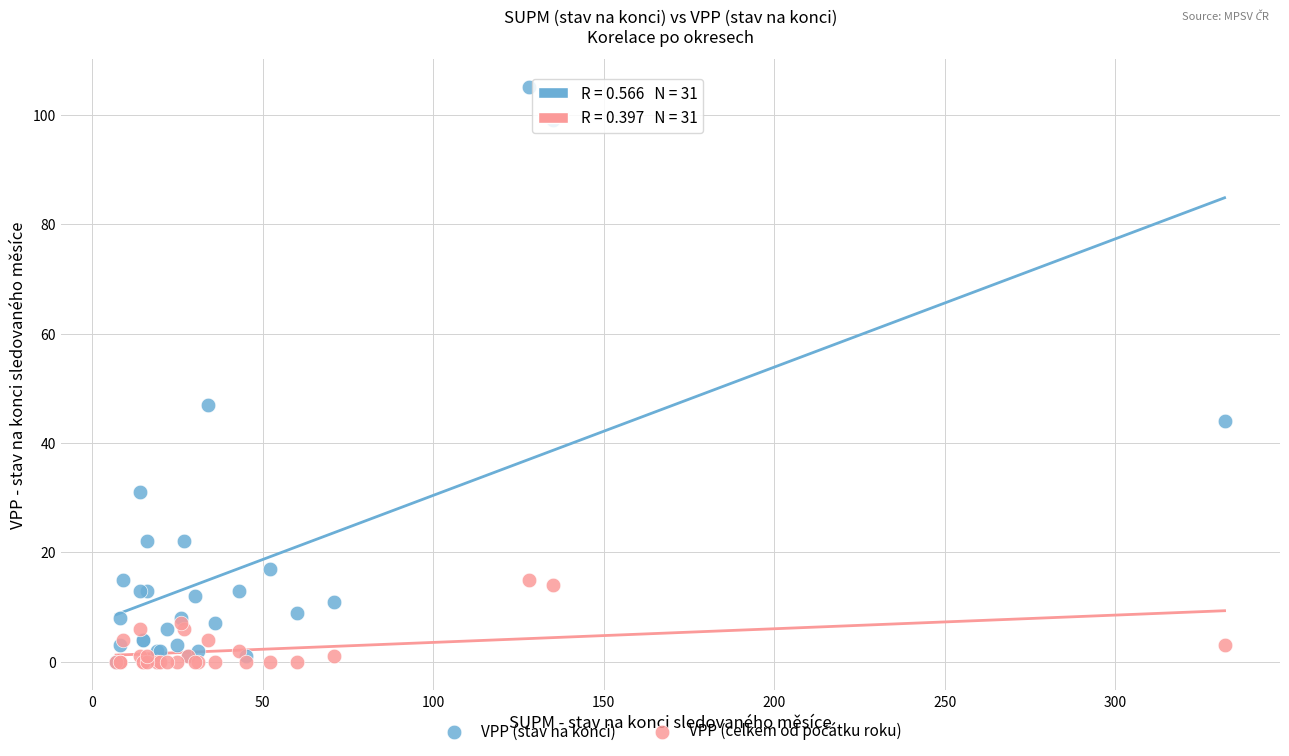

In the VPP (stav na konci) series, what Y value is closest to 52?

47